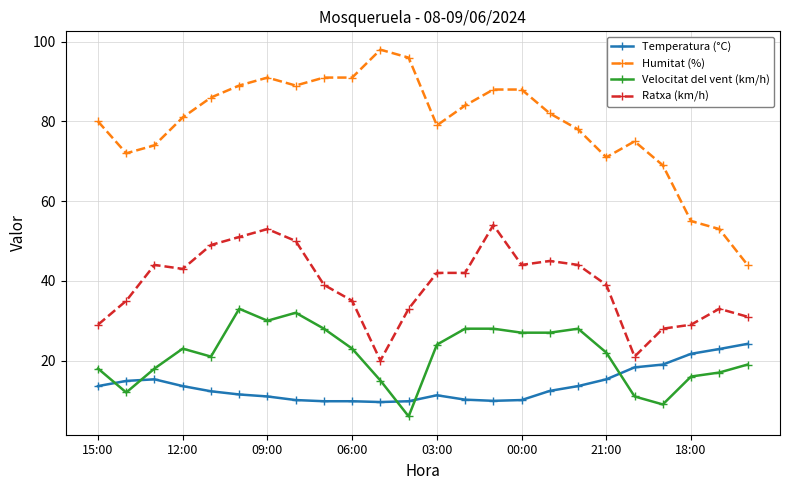

What is the value of the Ratxa (km/h) point at the 15th from the left?

54.0